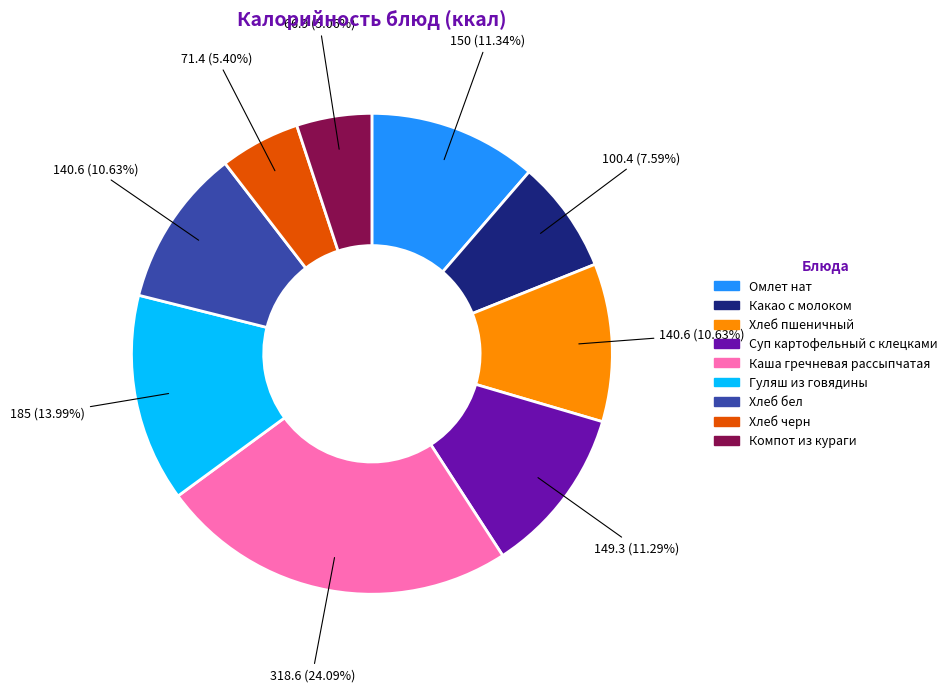

True or false: Гуляш из говядины accounts for 28% of the total.

False